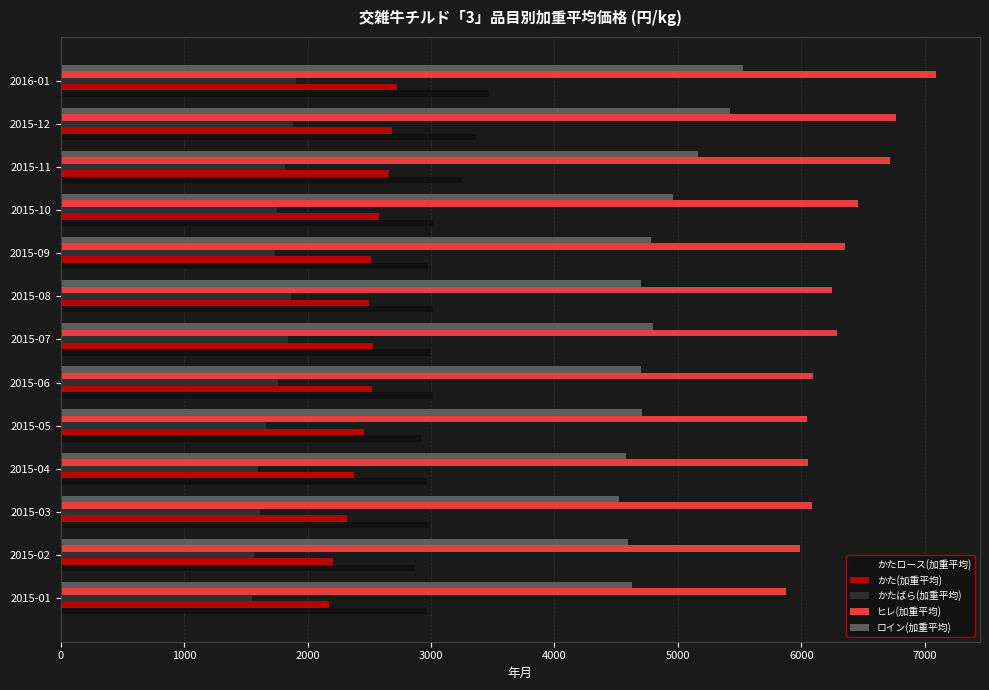

At which label does かたロース(加重平均) reach its peak?

2016-01